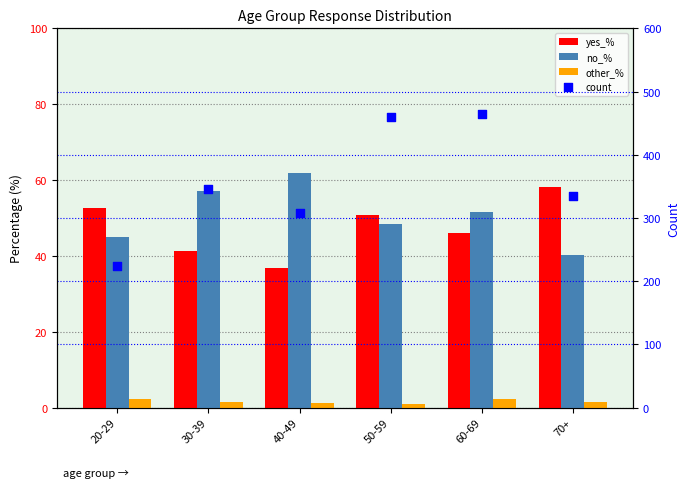

Which series has the largest Y range (max minus min)?

count